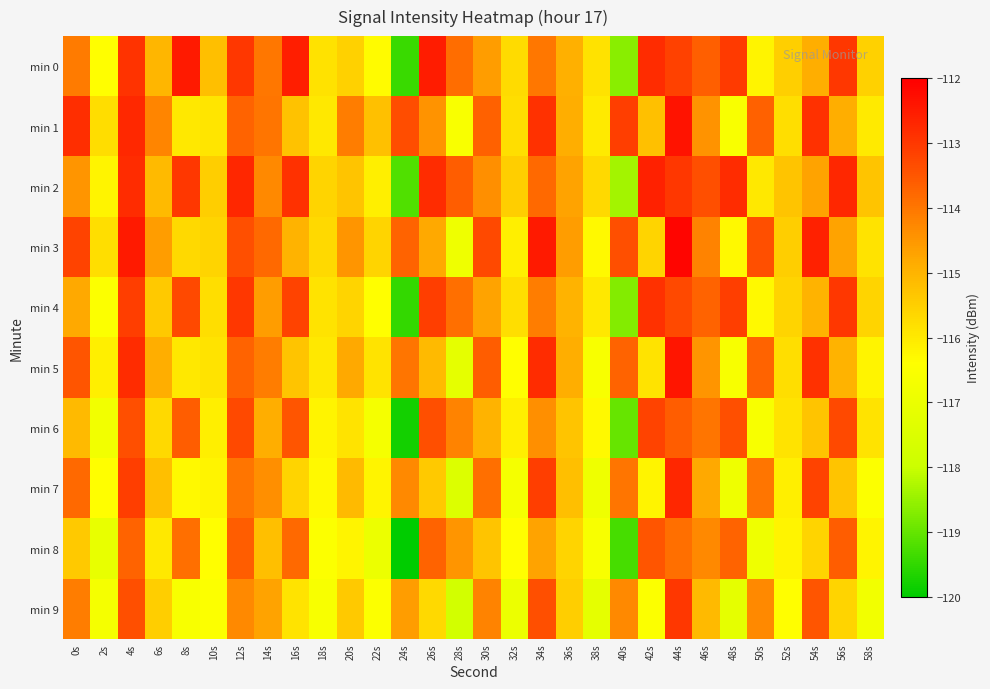

How many data points does each series have?

30